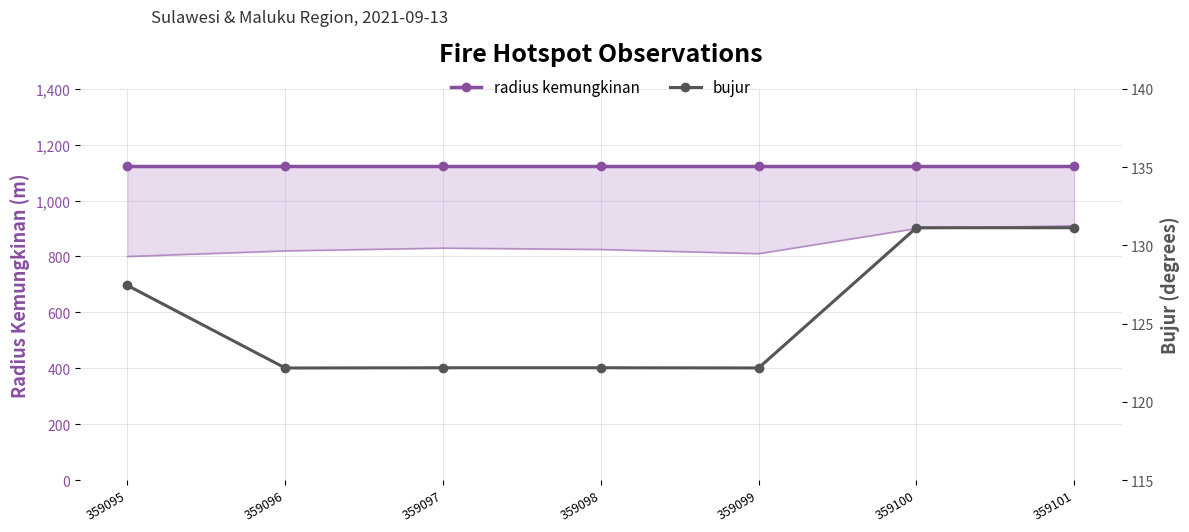

At which label is radius kemungkinan closest to 1125?

359095